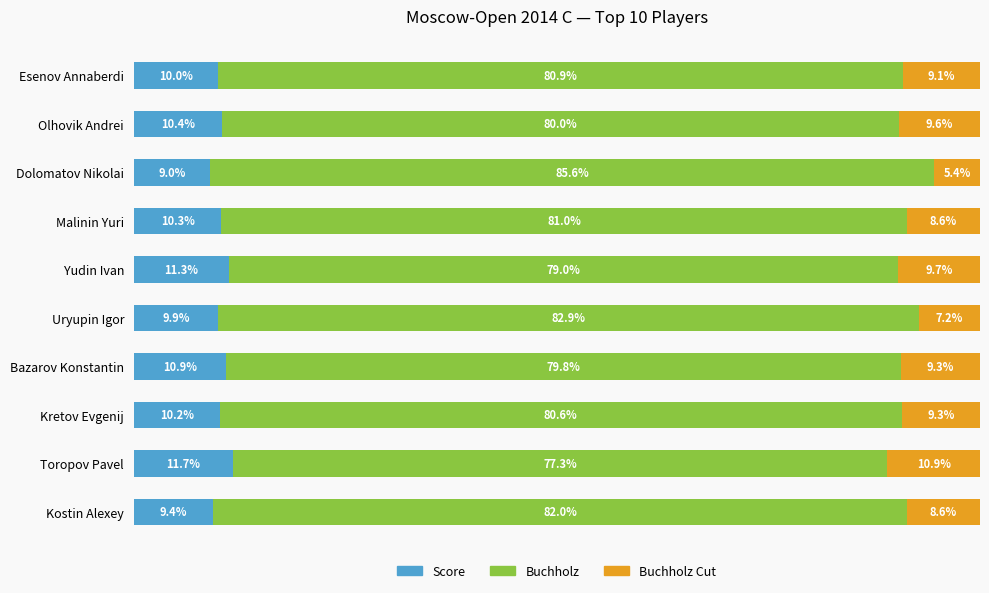

Which category has the lowest value in the Score series?

Dolomatov Nikolai